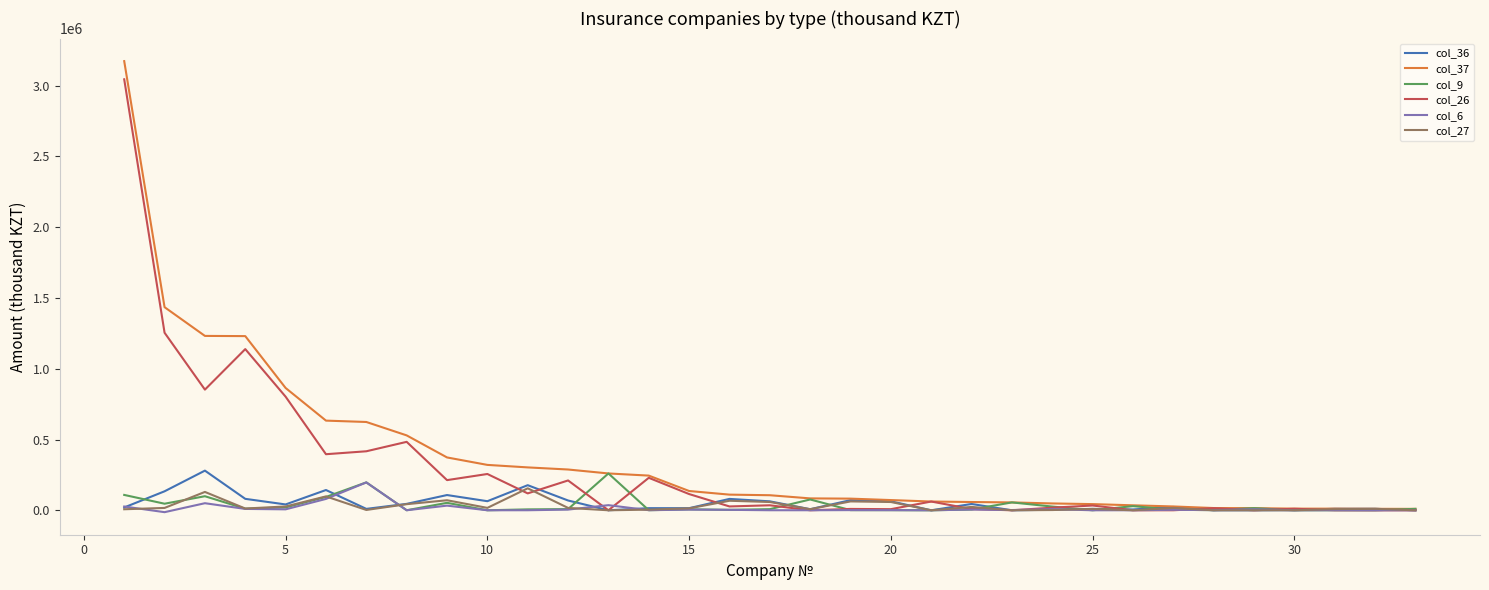

What is the maximum value shown in the chart?

3173096